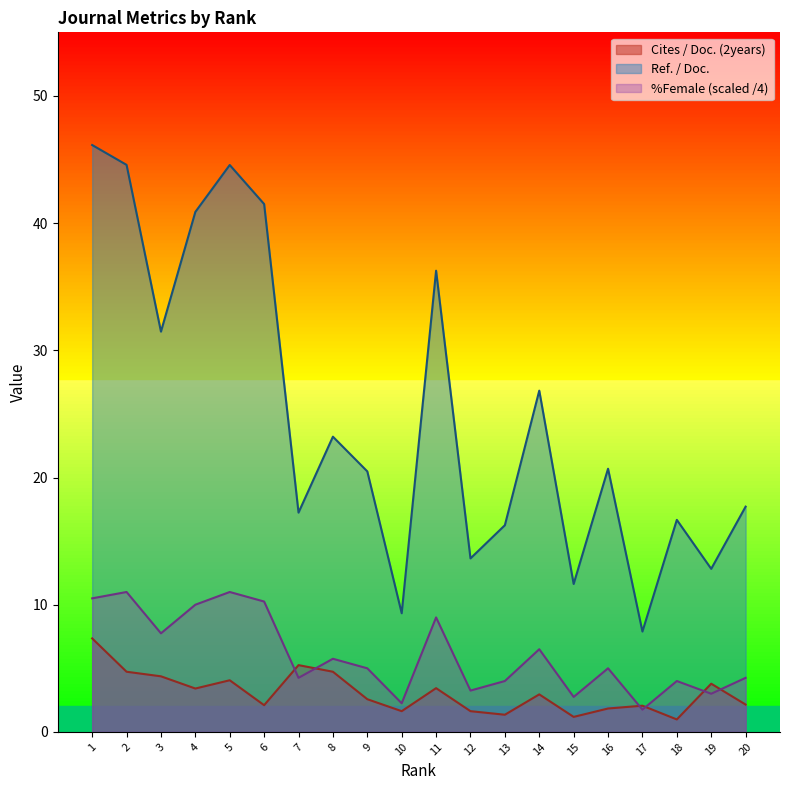

What is the difference between the second highest and minimum values in the Cites / Doc. (2years) series?

4.3